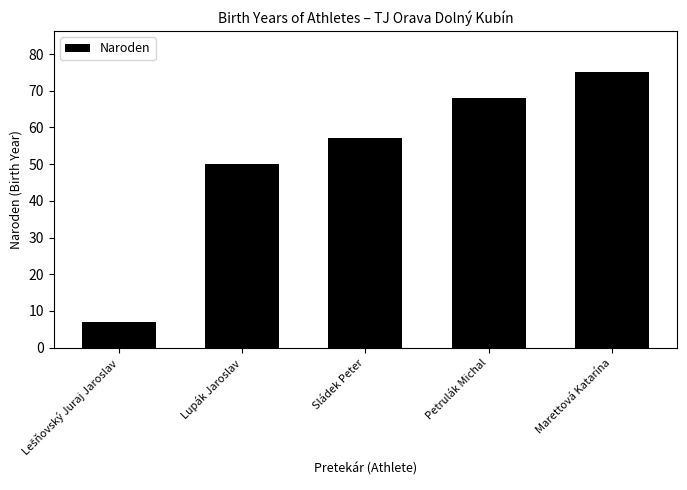

Is it true that the value at Petrulák Michal is 68?

True